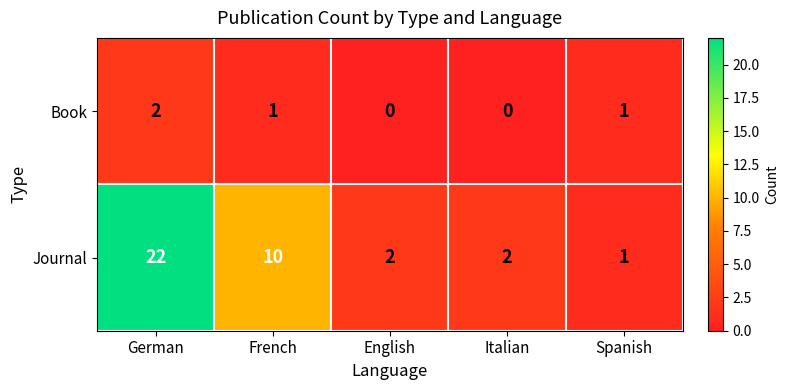

Is it true that Journal equals 1 at English?

False